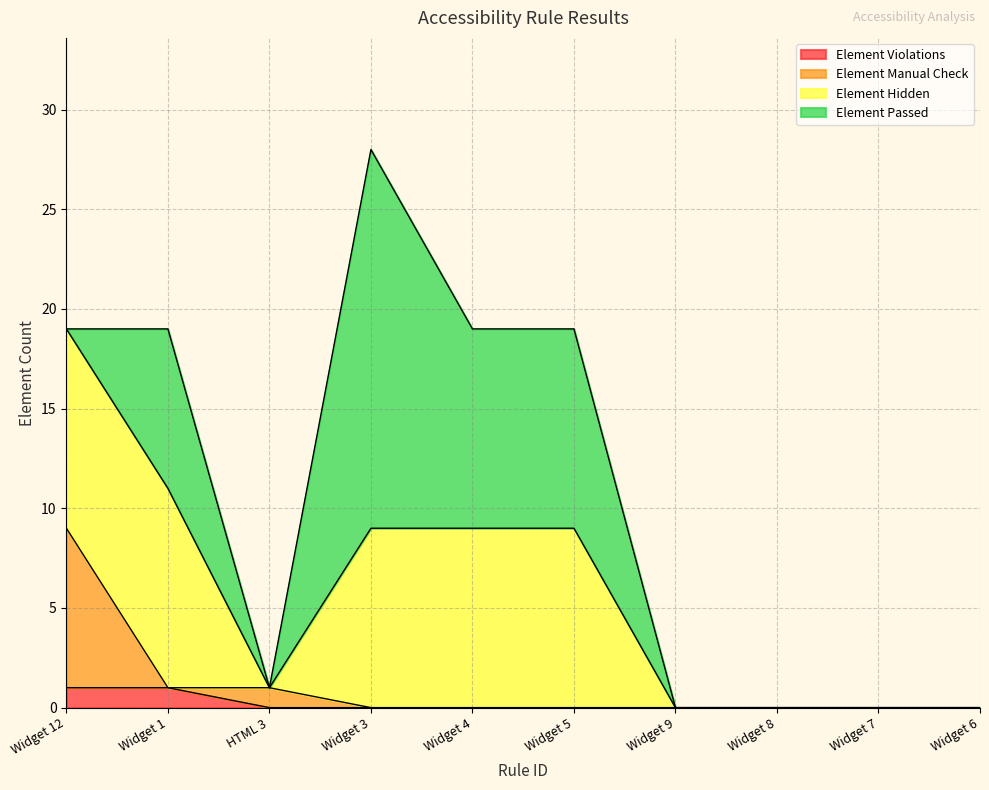

At which category is the sum across all series the highest?

Widget 3